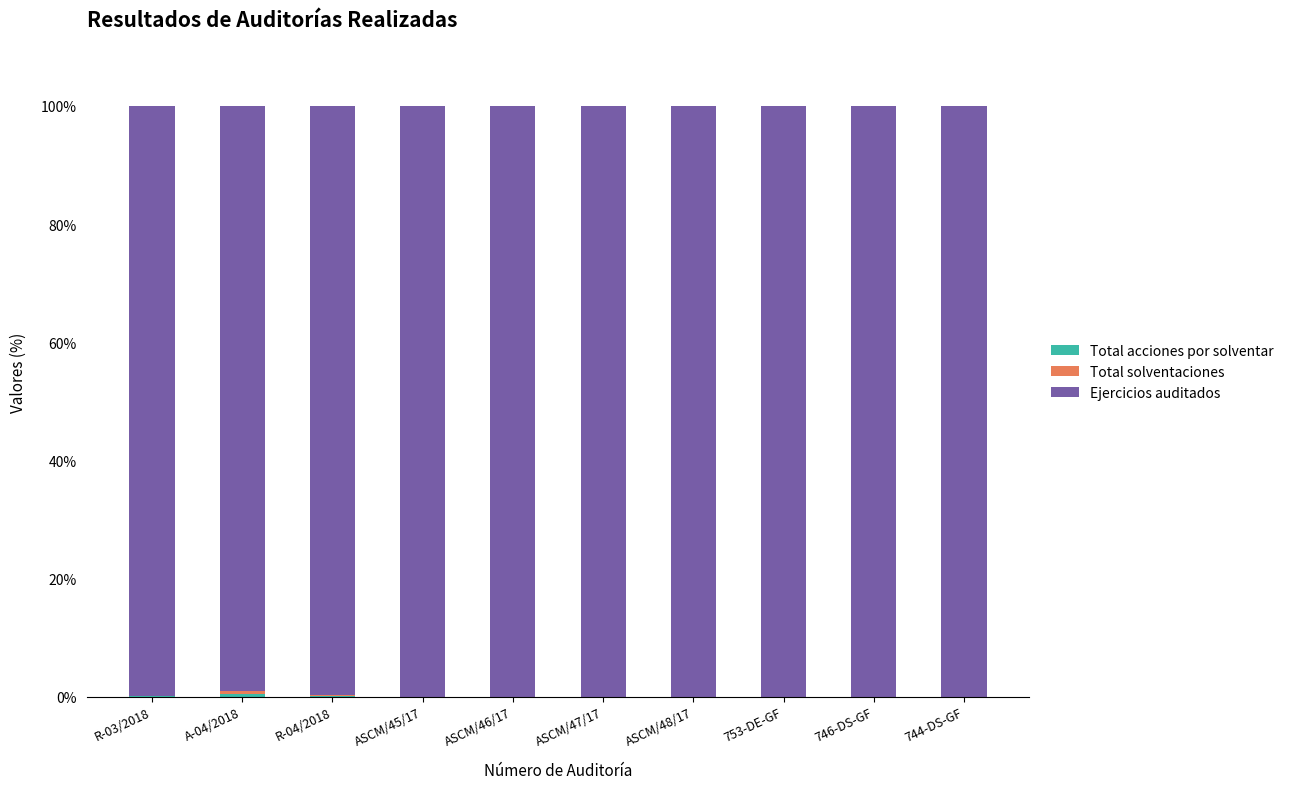

Read the Total solventaciones value at A-04/2018.

0.4